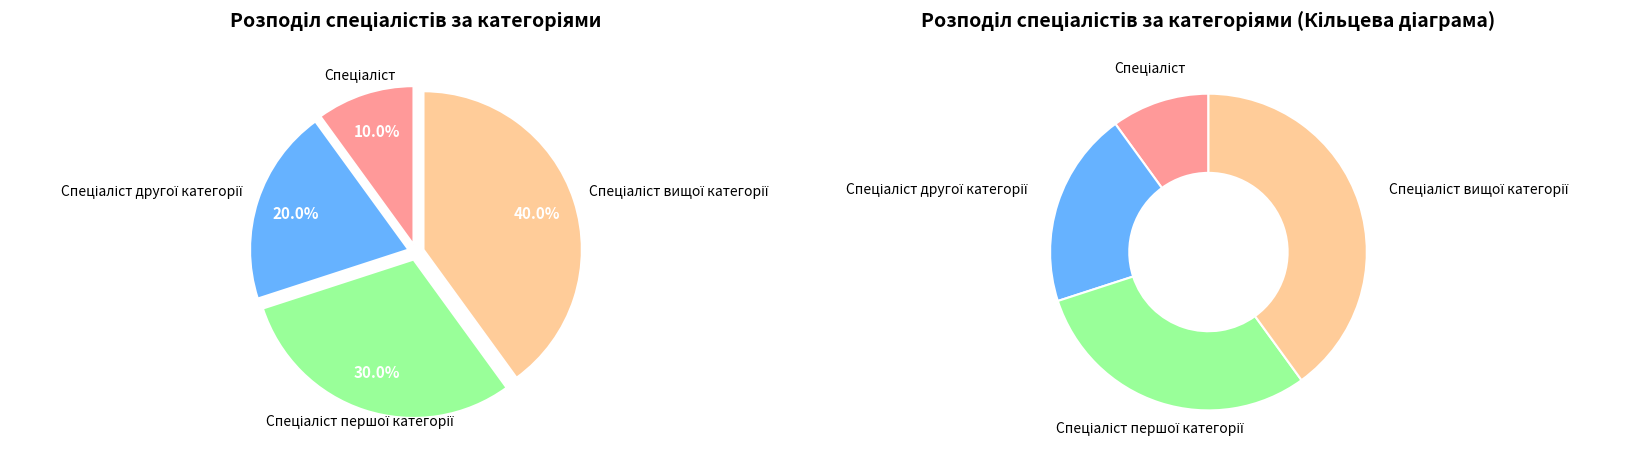

Is there a majority slice in this chart?

No